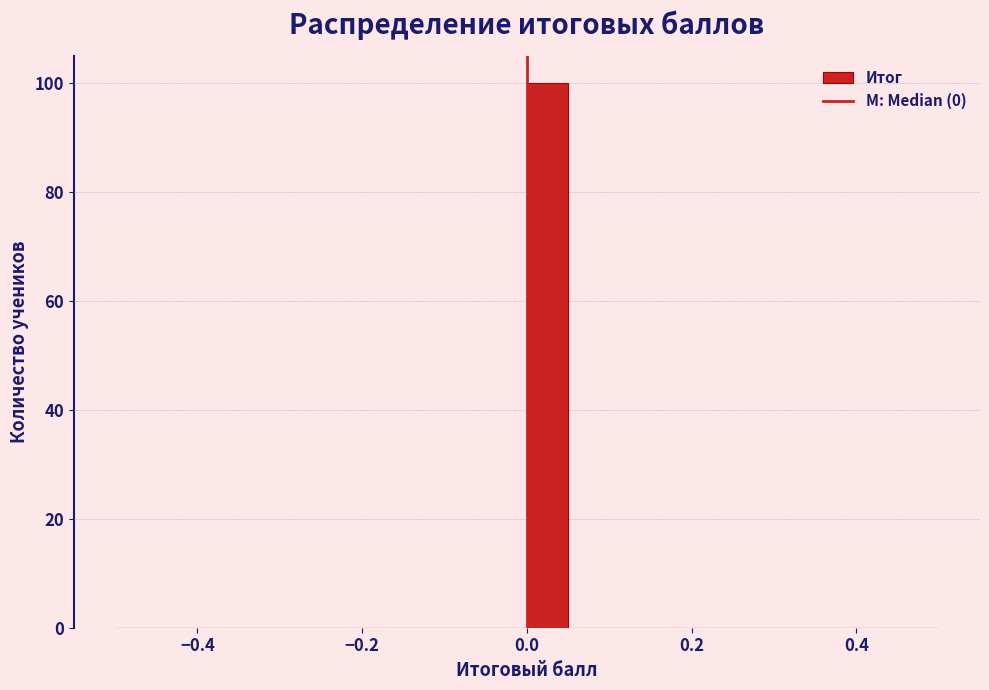

Around what value on the x-axis is the tallest bar? Give the approximate position of its centre, as read against the axis.

0.02